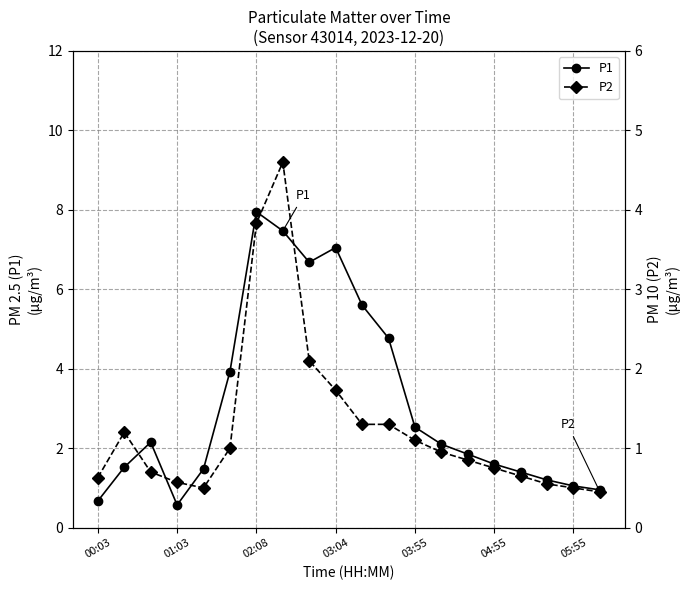

The P1 series shows 1.9 at 14. True or false?

True